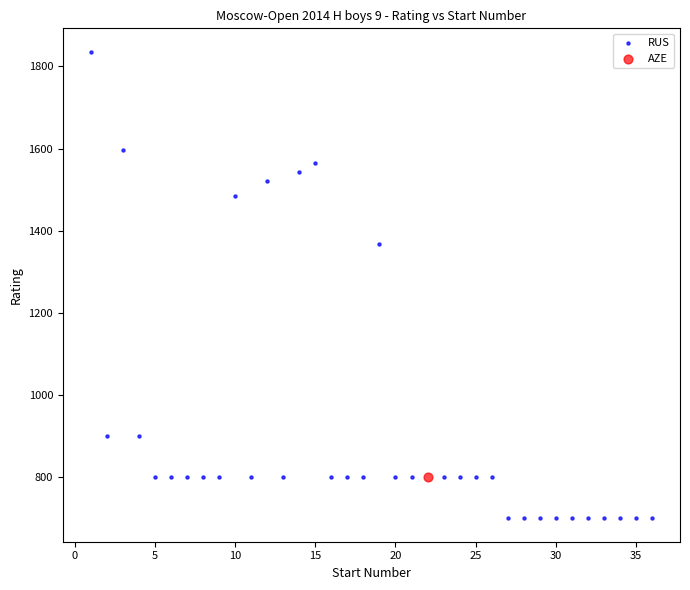

What are all the series names shown in the legend?

RUS, AZE